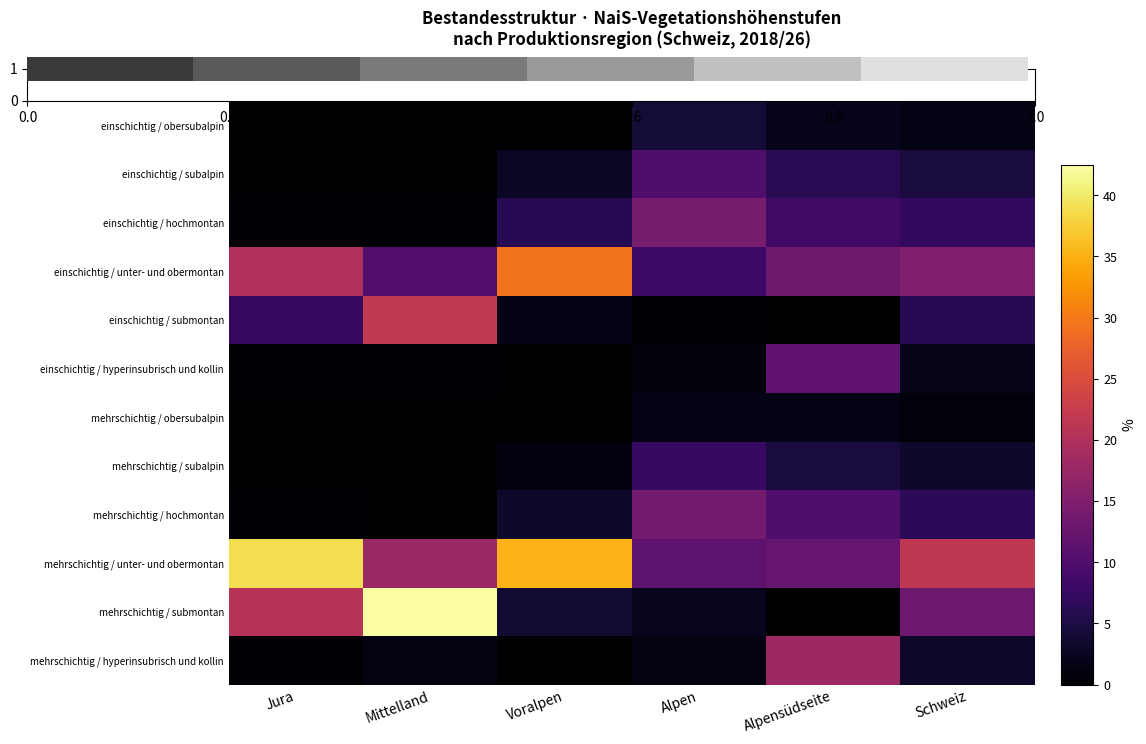

Which series has the largest total across all categories?

mehrschichtig / unter- und obermontan